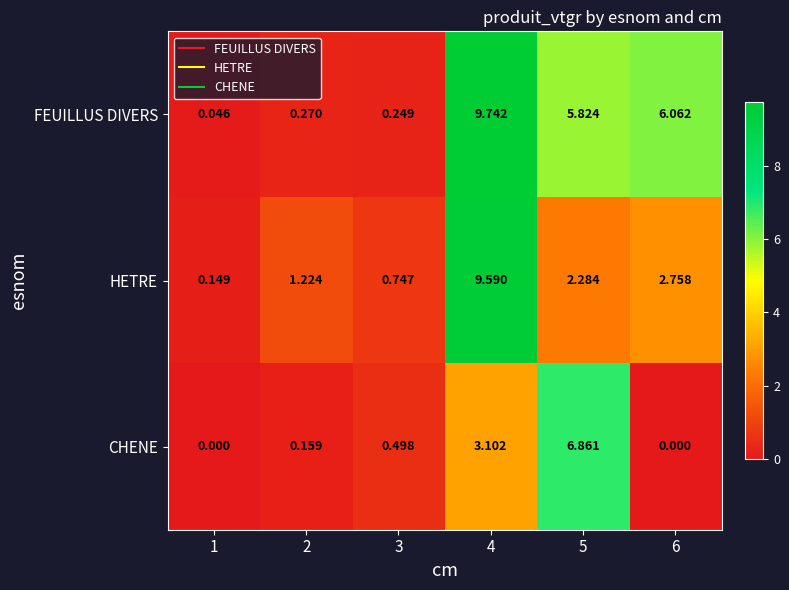

What is the difference between the highest and lowest values at 2?

1.1